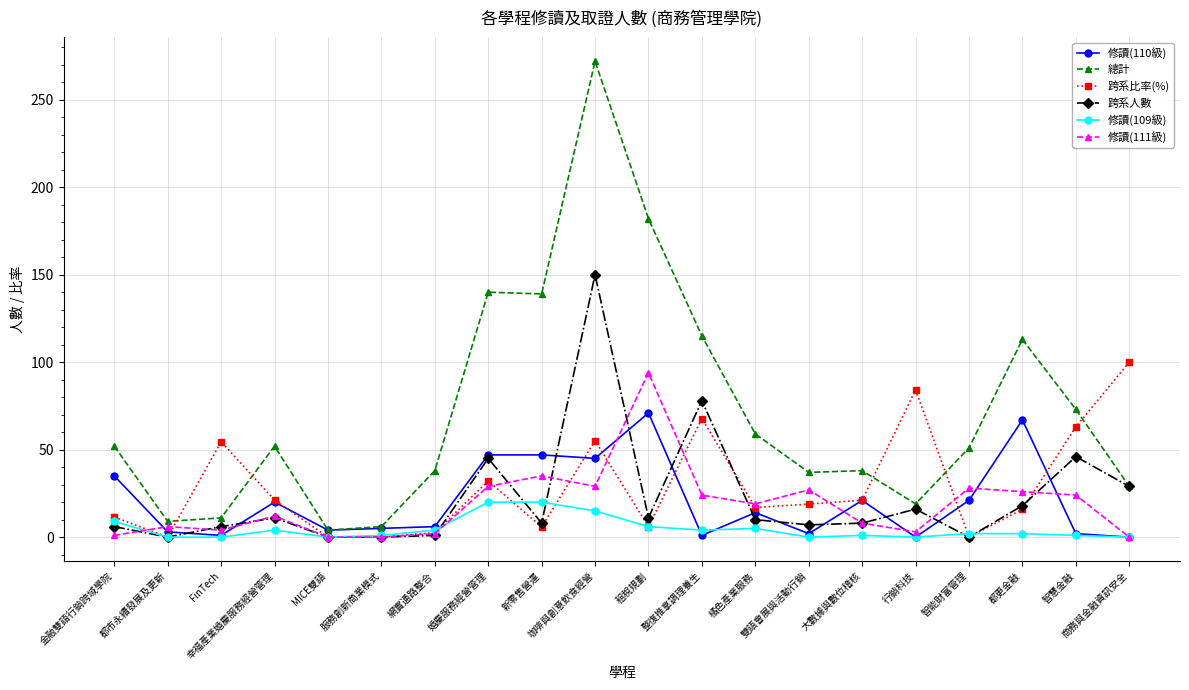

Count the number of categories in the chart.

20